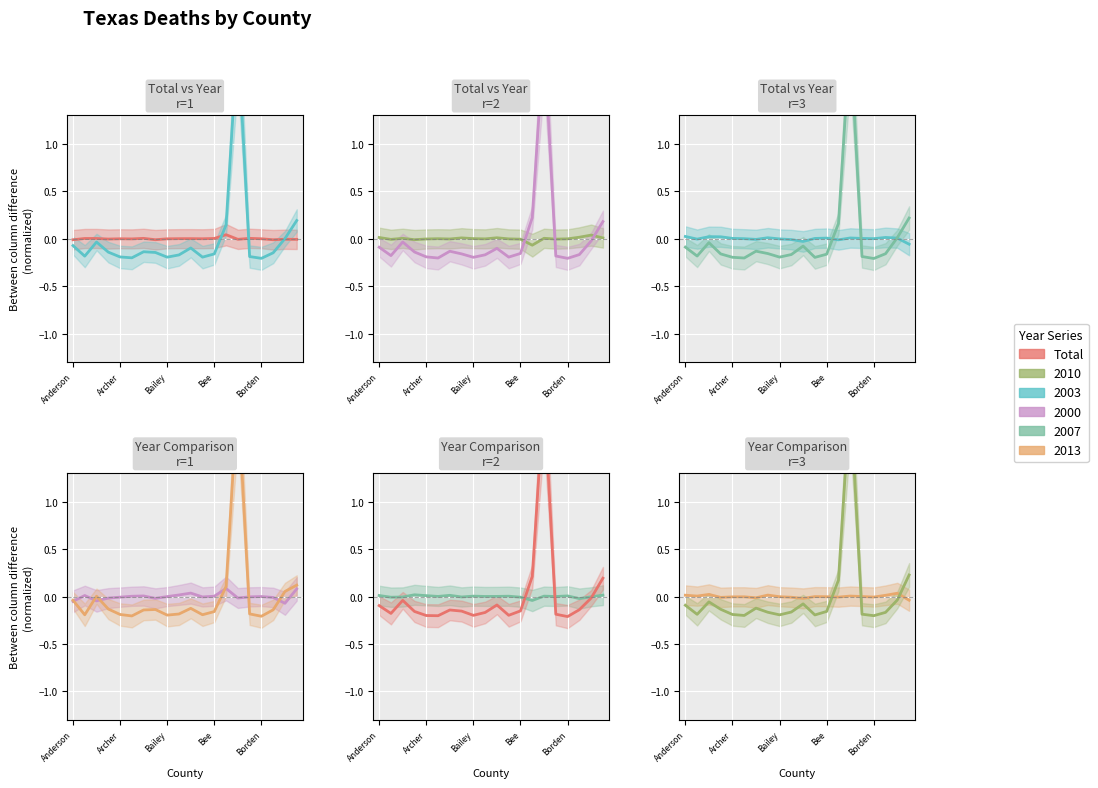

The value of Total (mean) at Bee is -0.2. True or false?

True